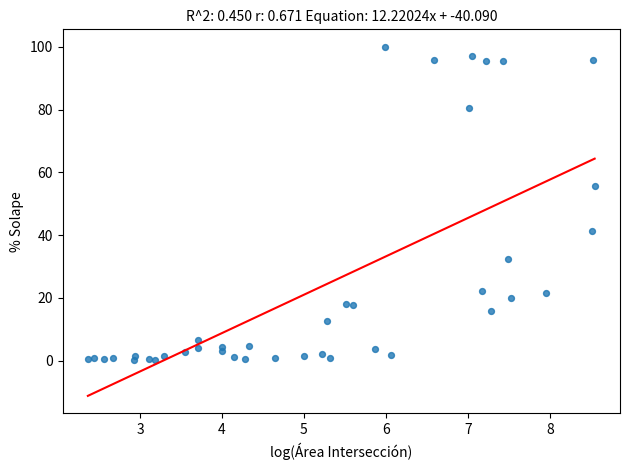

What Y value in the scatter plot is closest to 50?

55.8